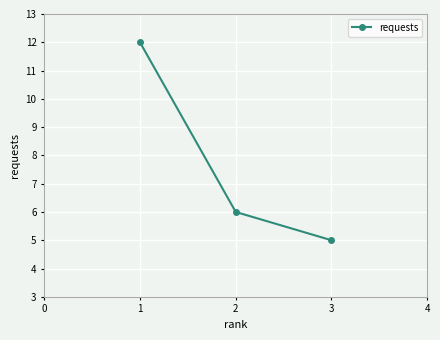

What is the value of the 2nd point from the left?

6